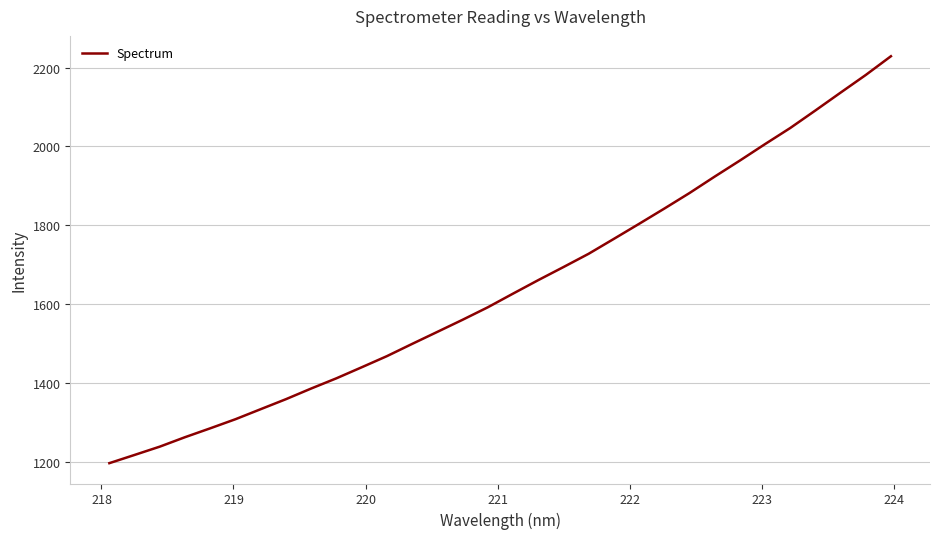

What is the smallest value displayed?

1196.4